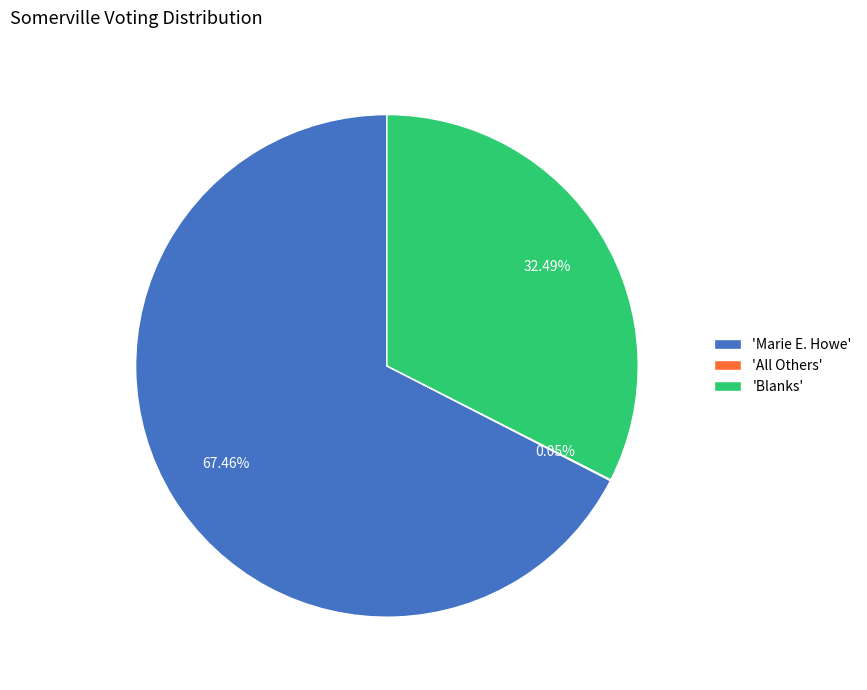

Is there a majority slice in this chart?

Yes